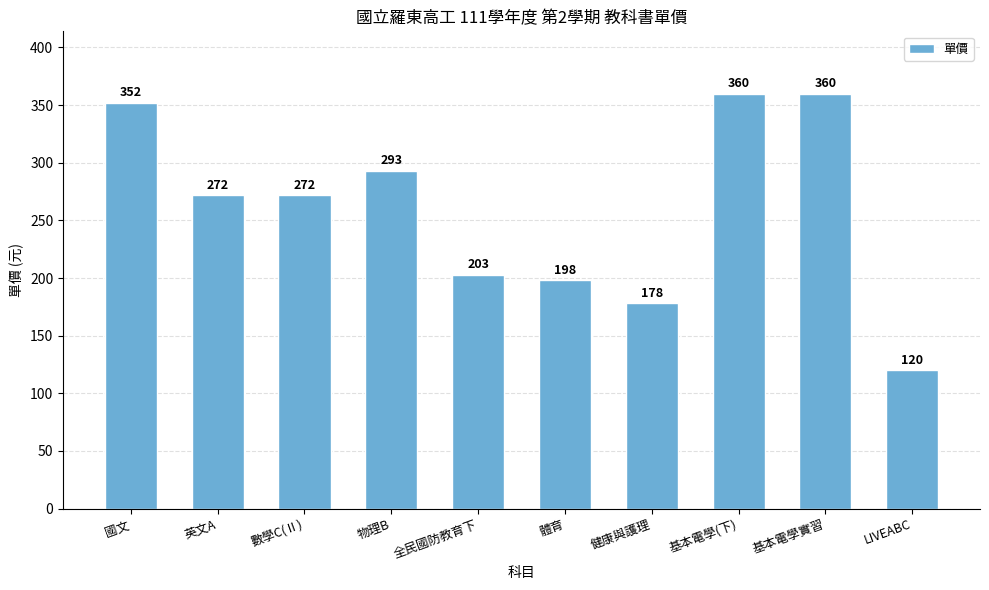

Reading right to left, list all the values displayed in this chart.

120	360	360	178	198	203	293	272	272	352